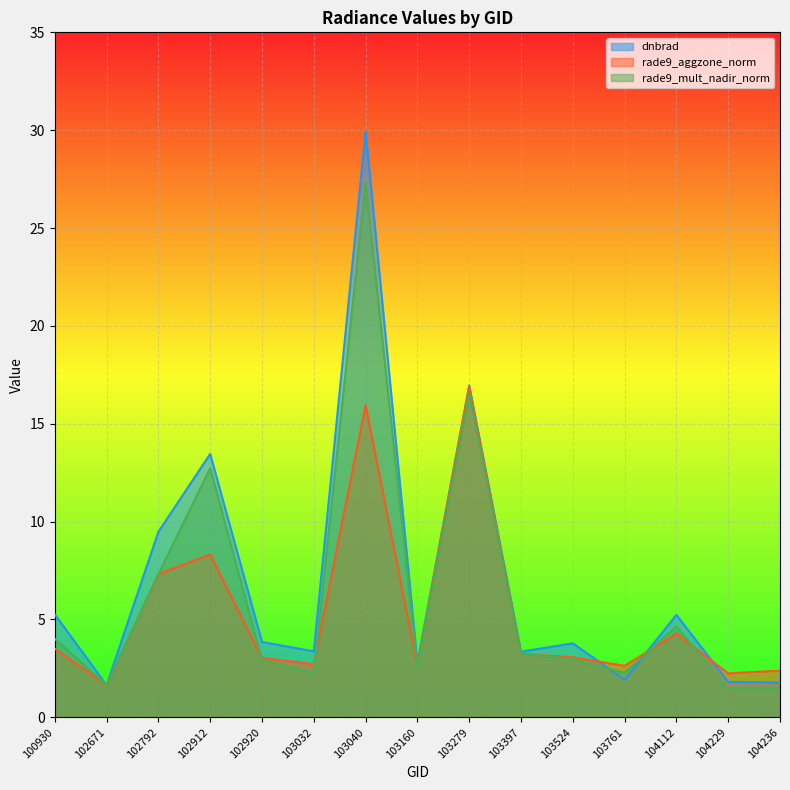

Is it true that rade9_mult_nadir_norm equals 1.4 at 103761?

False